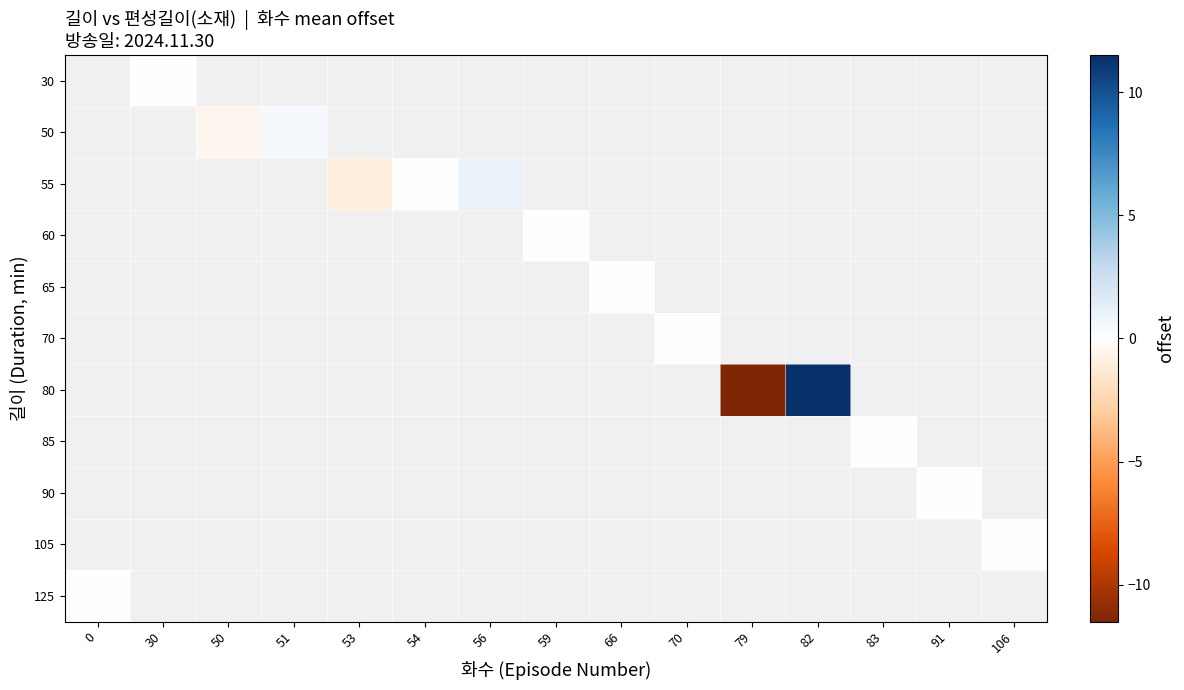

What is the greatest value displayed?

11.5